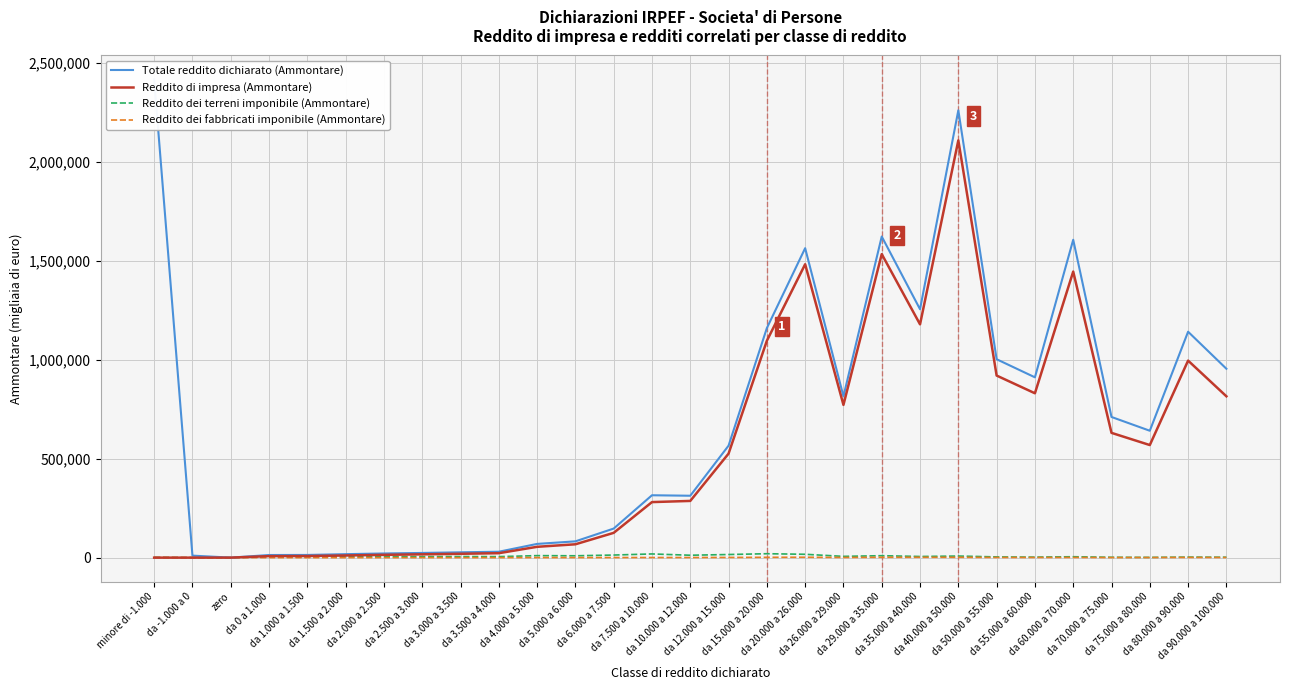

What is the greatest value displayed?

2415293